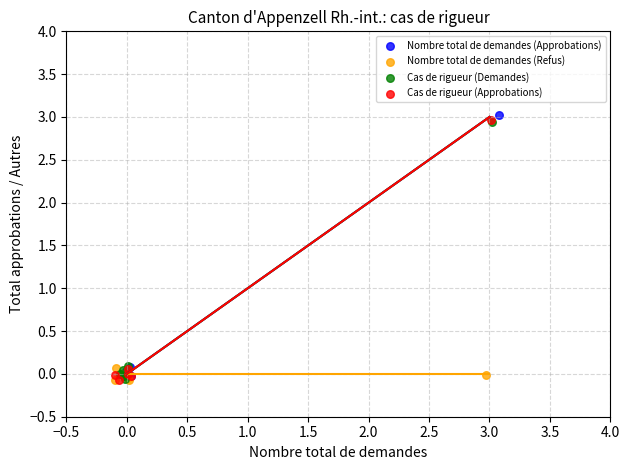

Which series has the widest spread of Y values?

Nombre total de demandes (Approbations)